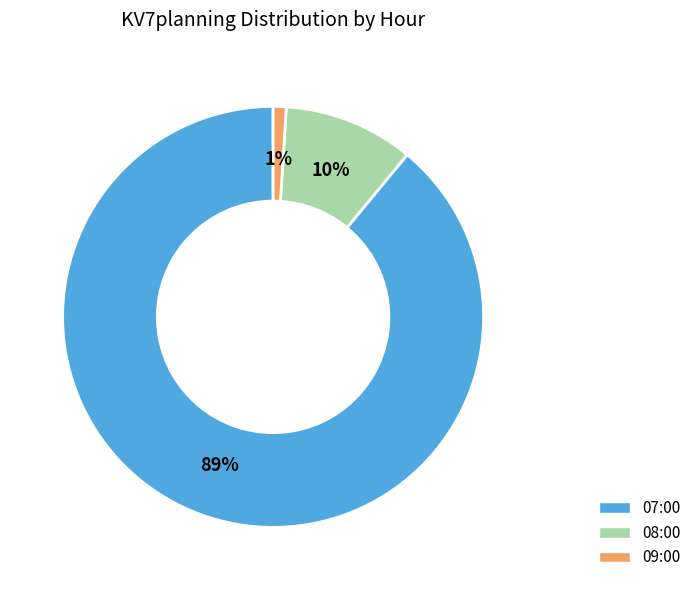

To the nearest percent, what percentage of the pie is 09:00?

1%